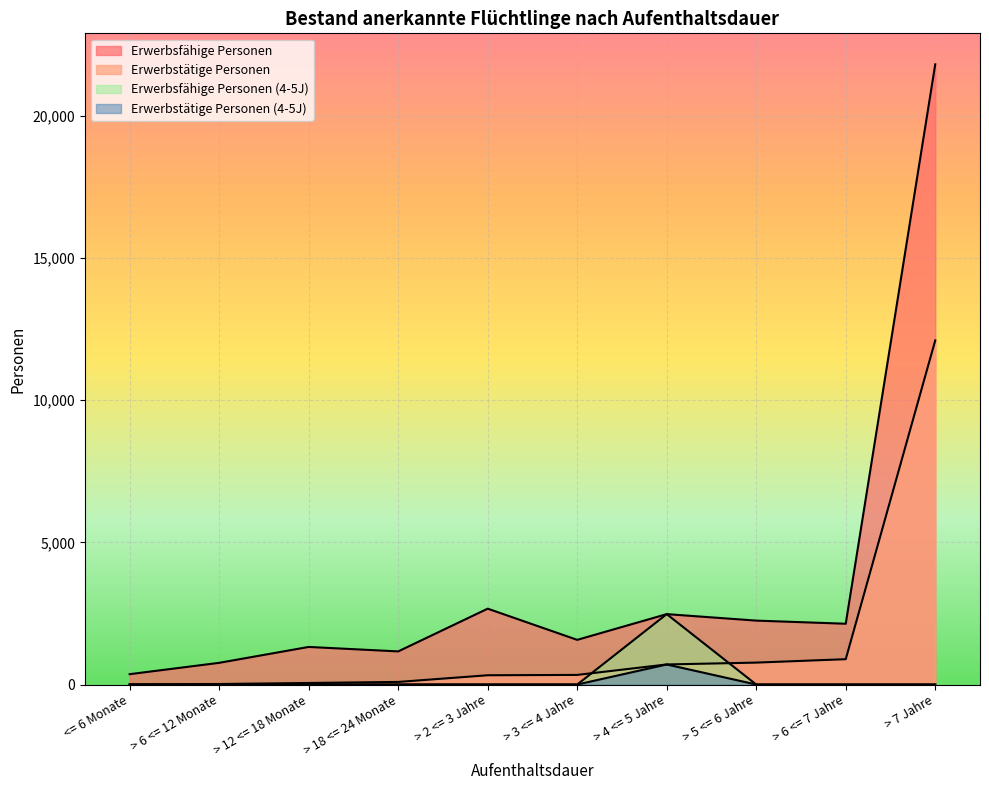

Which series has the widest spread of values?

Erwerbsfähige Personen